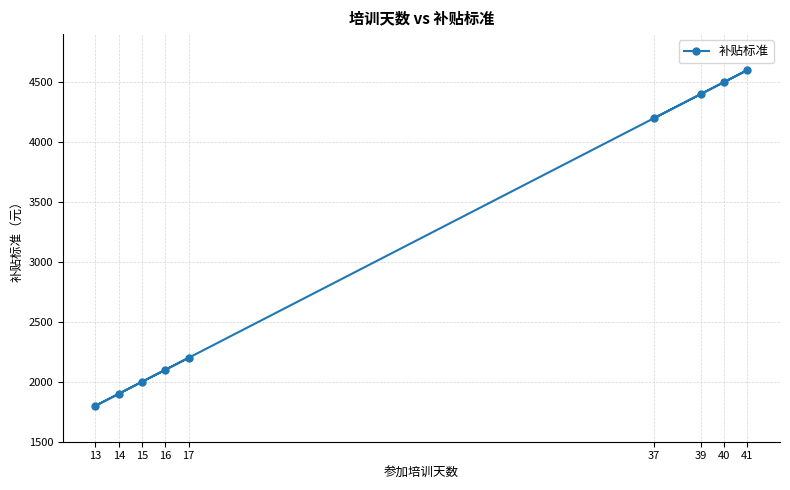

The chart shows a value of 6669 at 39. True or false?

False